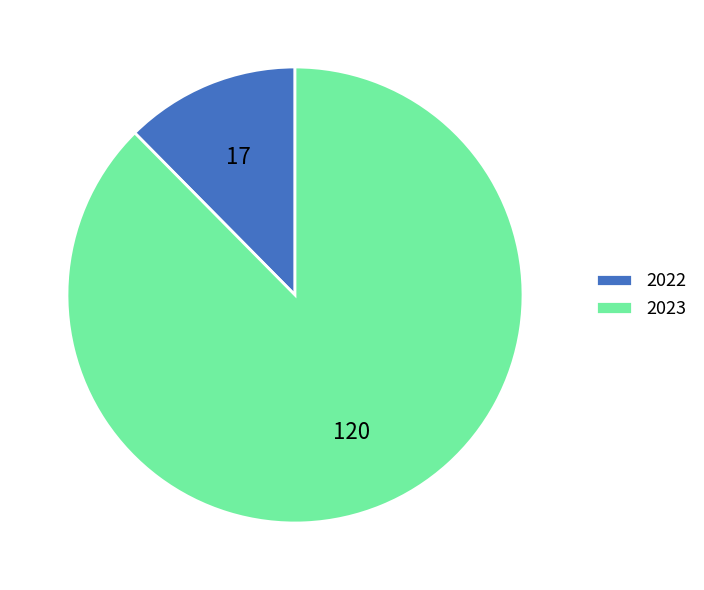

How many segments does this pie chart have?

2